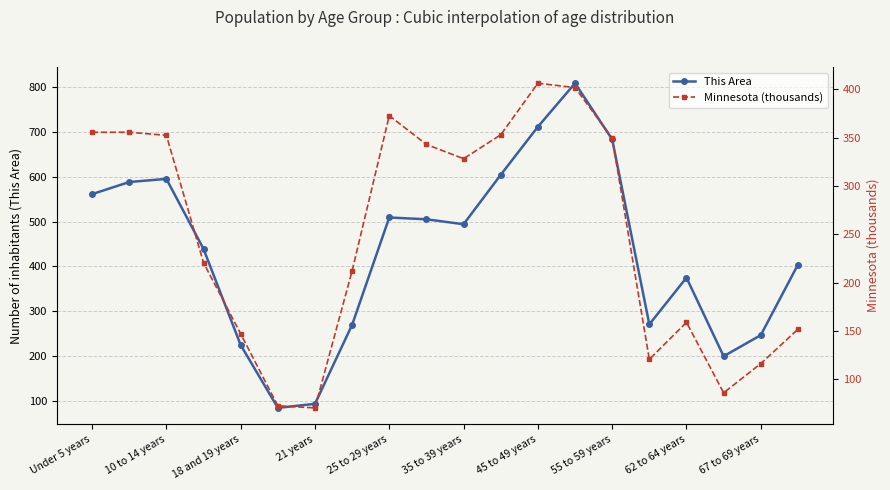

At how many categories does at least one series exceed 91?

19